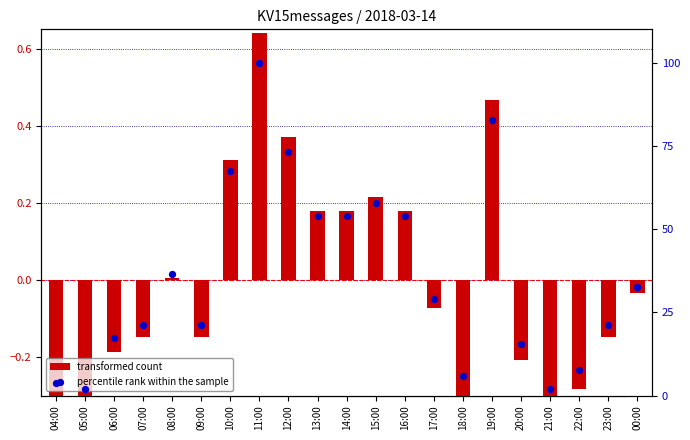

At which category is the sum across all series the highest?

11:00